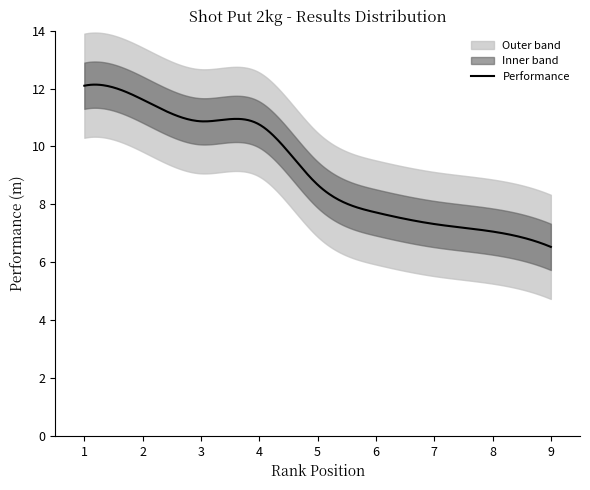

What is the minimum value for Performance?

6.5